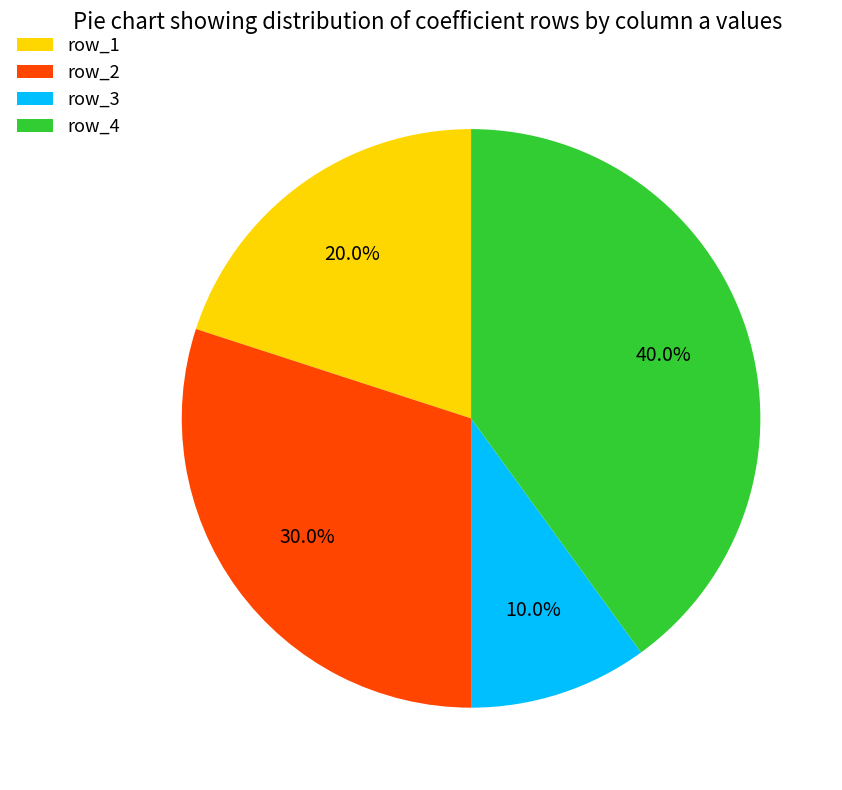

How many slices are in this pie chart?

4